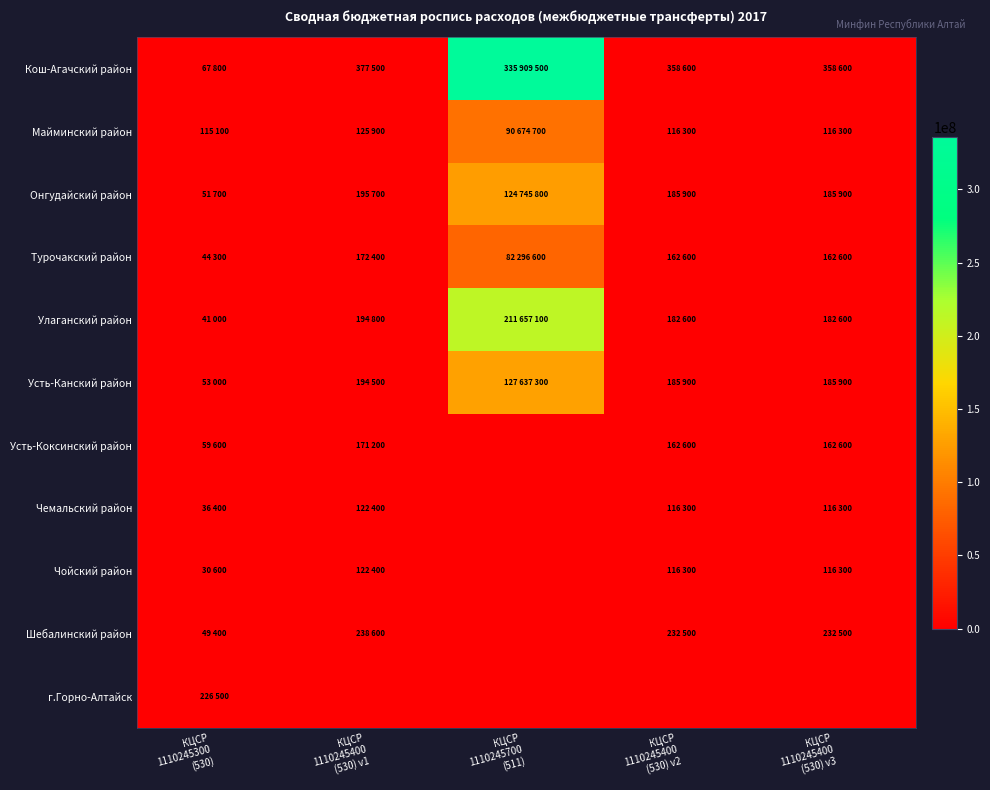

Which category has the lowest value across all series?

КЦСР
1110245700
(511)